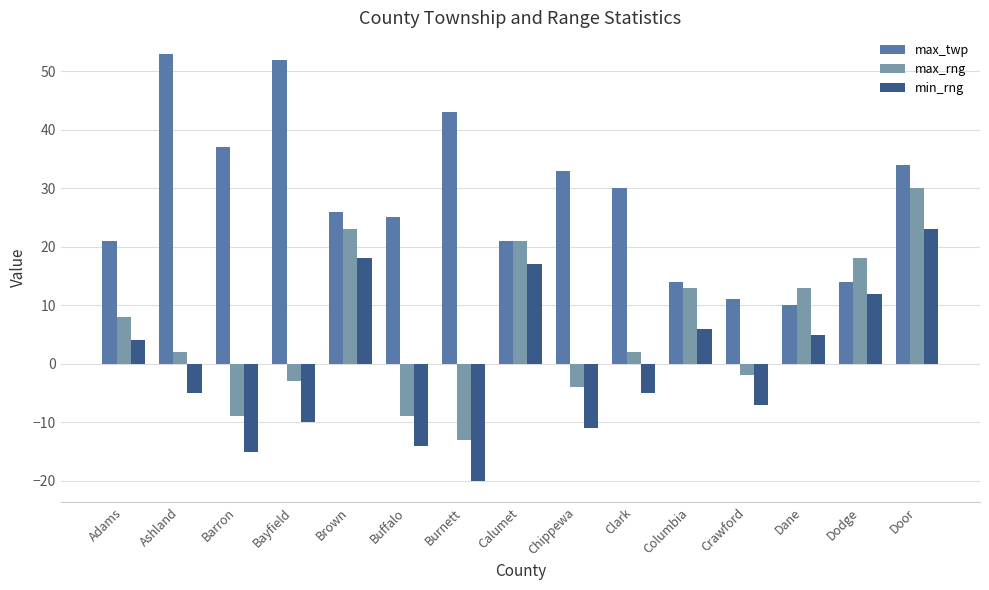

What are all the series names shown in the legend?

max_twp, max_rng, min_rng